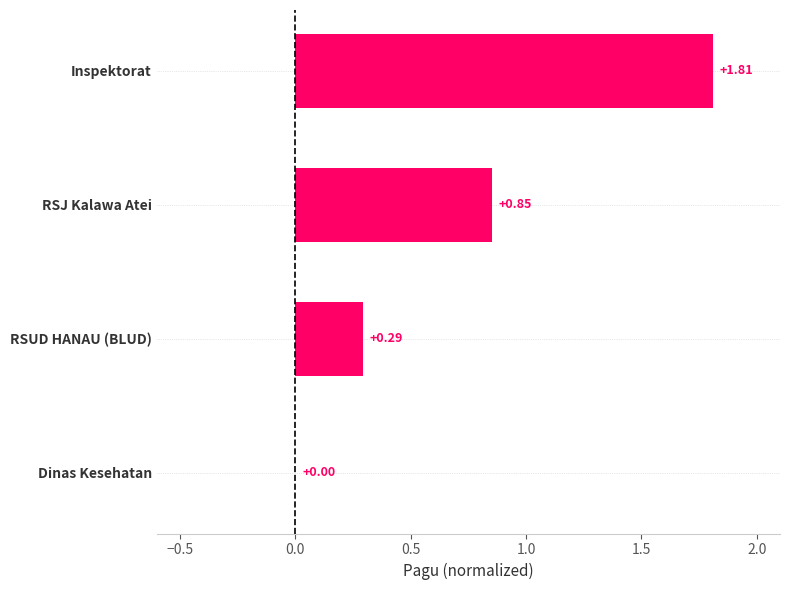

Between Inspektorat and RSUD HANAU (BLUD), which is larger?

Inspektorat